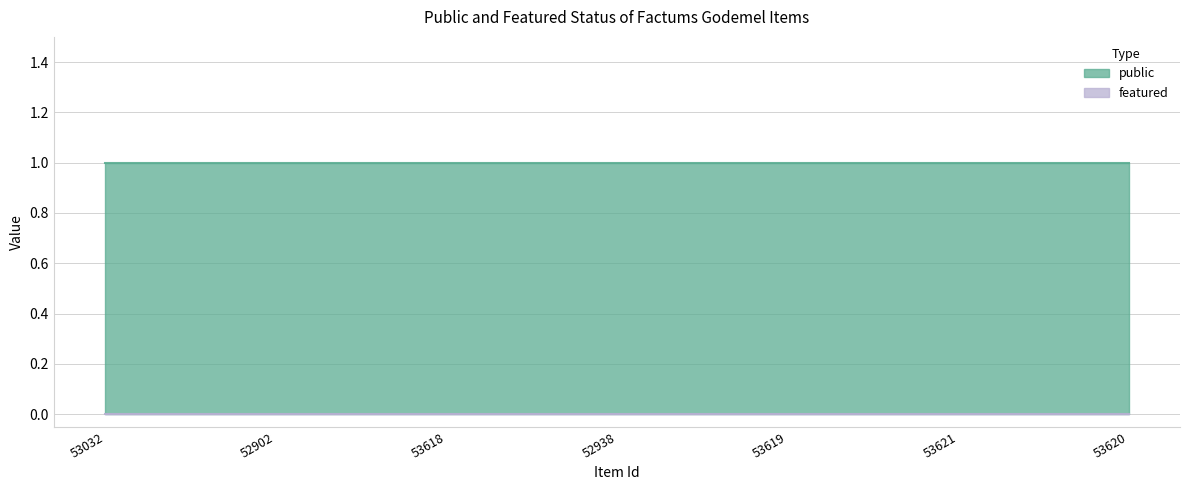

At which category is the sum across all series the highest?

53032